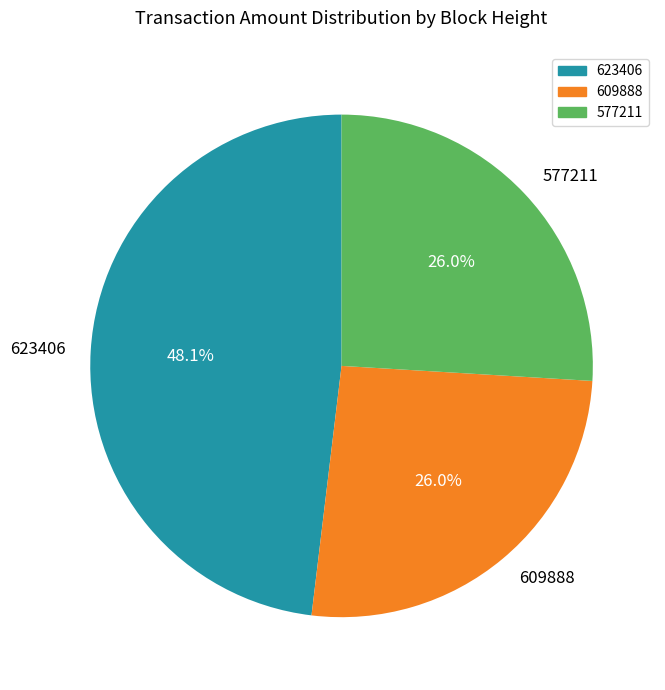

To the nearest percent, what portion does 609888 represent?

26%